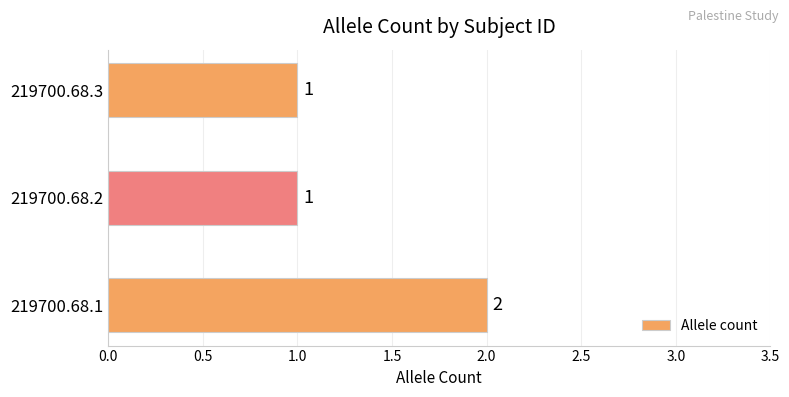

How many data points are above 1?

1